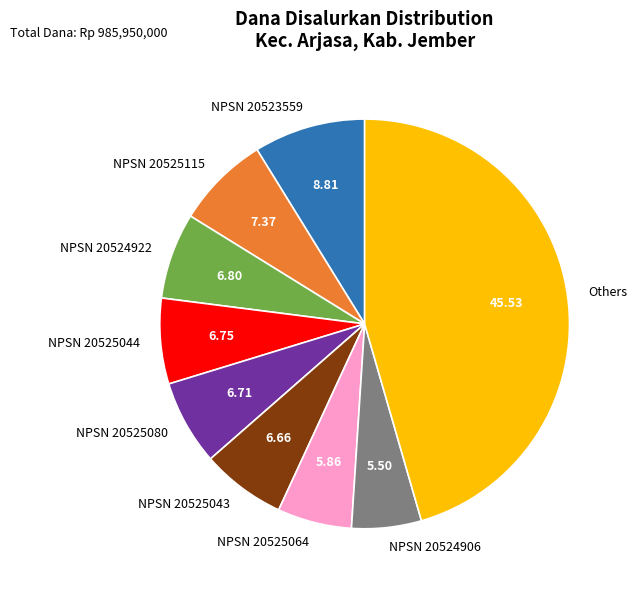

Approximately how many times larger is the value at NPSN 20525080 compared to NPSN 20525043?

1.0